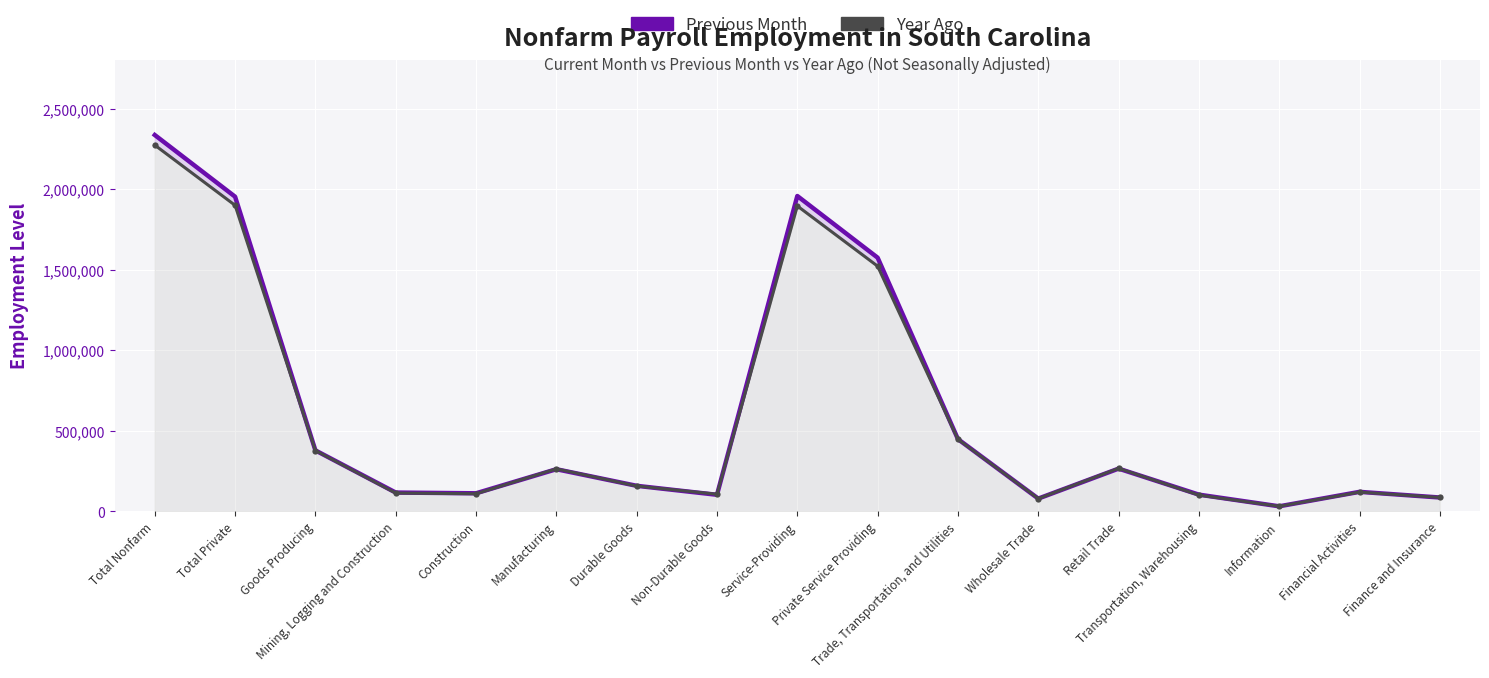

Rank the series by their maximum value, from highest to lowest.

Previous Month, Year Ago